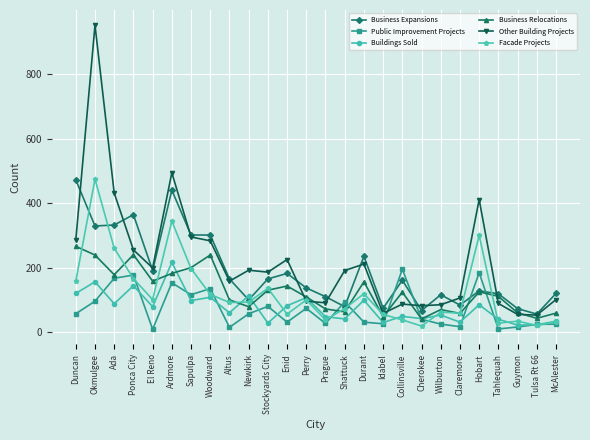

Where is Other Building Projects nearest to the value 502?

Ardmore